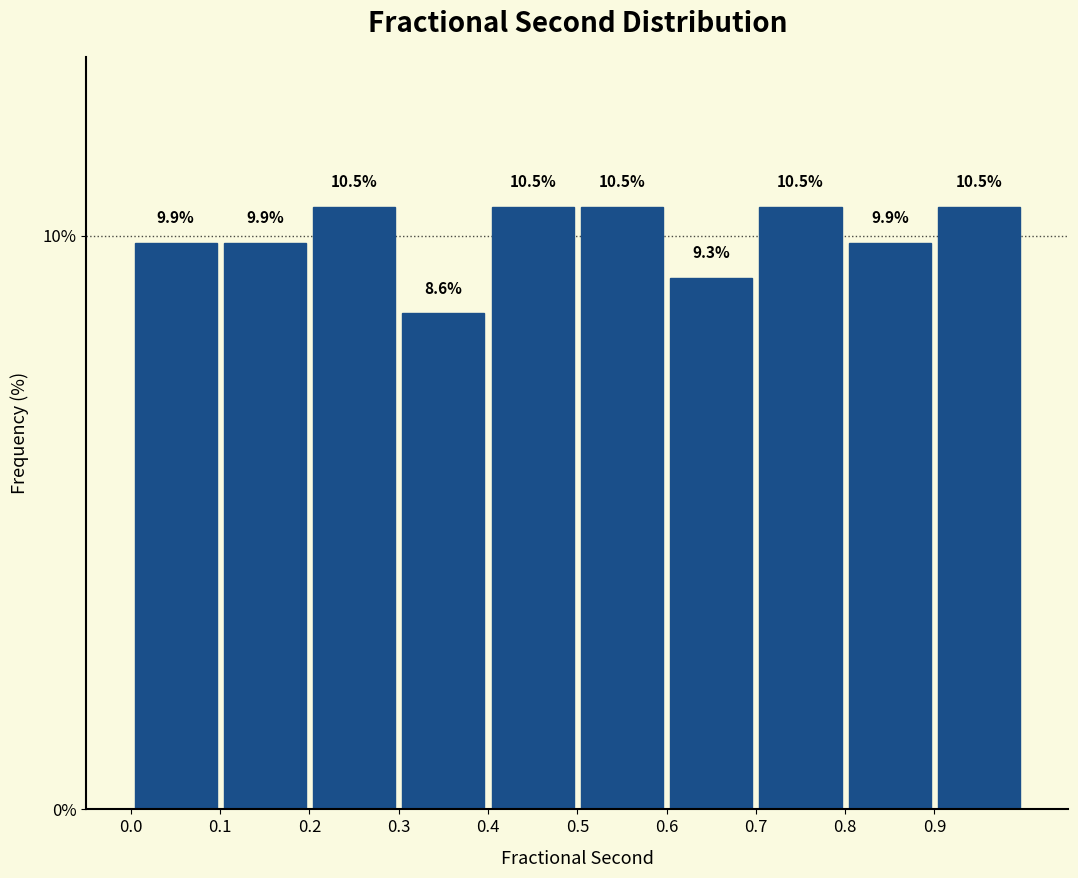

Reading left to right, transcribe this chart: for each bar, give the range it covers on the x-axis and its height.

0.0 to 0.1: 9.9
0.1 to 0.2: 9.9
0.2 to 0.3: 10.5
0.3 to 0.4: 8.6
0.4 to 0.5: 10.5
0.5 to 0.6: 10.5
0.6 to 0.7: 9.3
0.7 to 0.8: 10.5
0.8 to 0.9: 9.9
0.9 to 1.0: 10.5